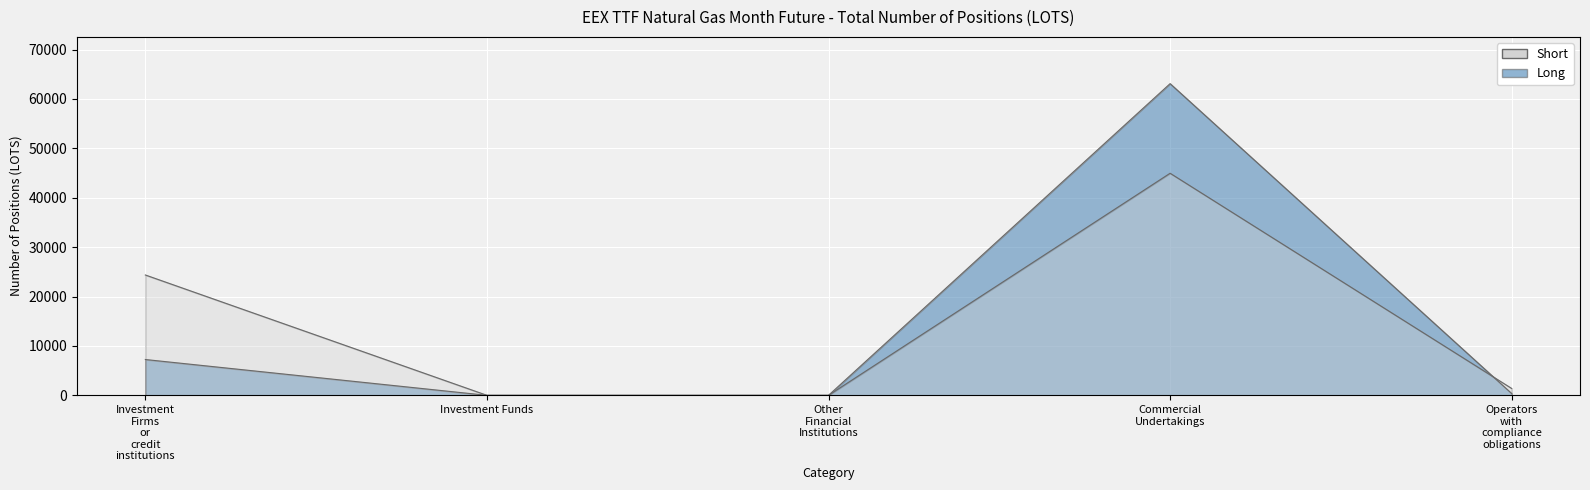

Rank the series by their maximum value, from highest to lowest.

Long, Short